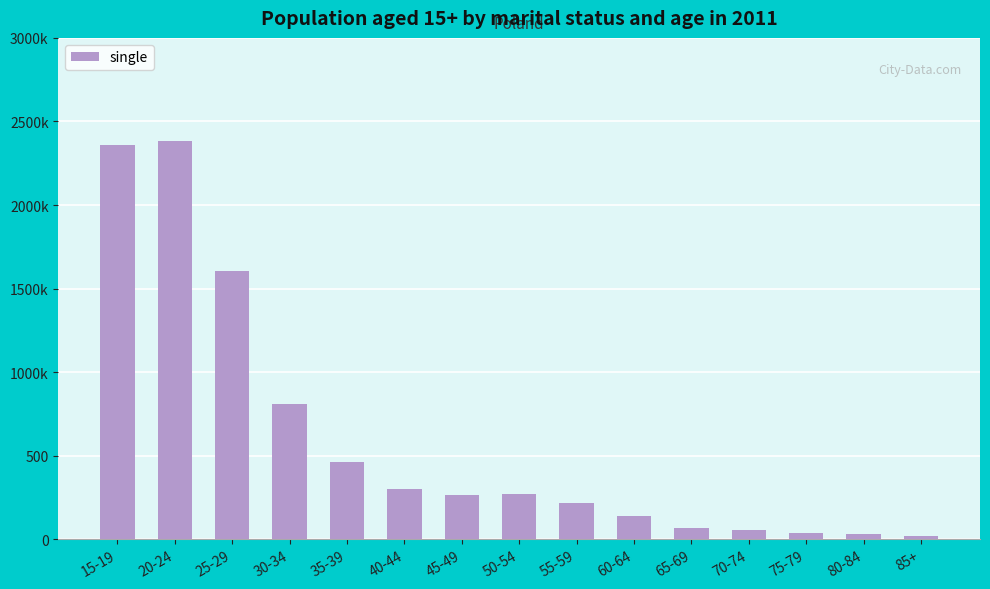

What is the maximum value shown in the chart?

2381.4